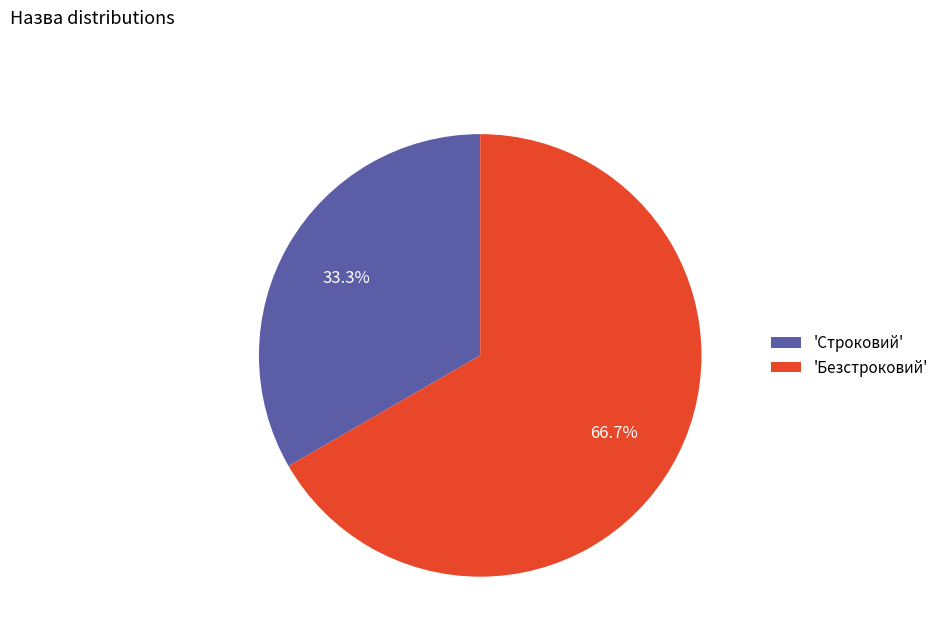

What is the total percentage of 'Строковий' and 'Безстроковий'?

100.0%